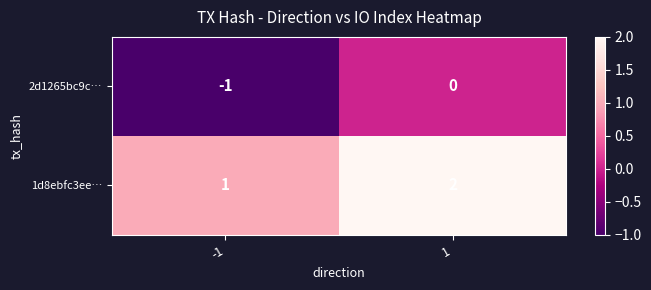

How many data points does each series have?

2